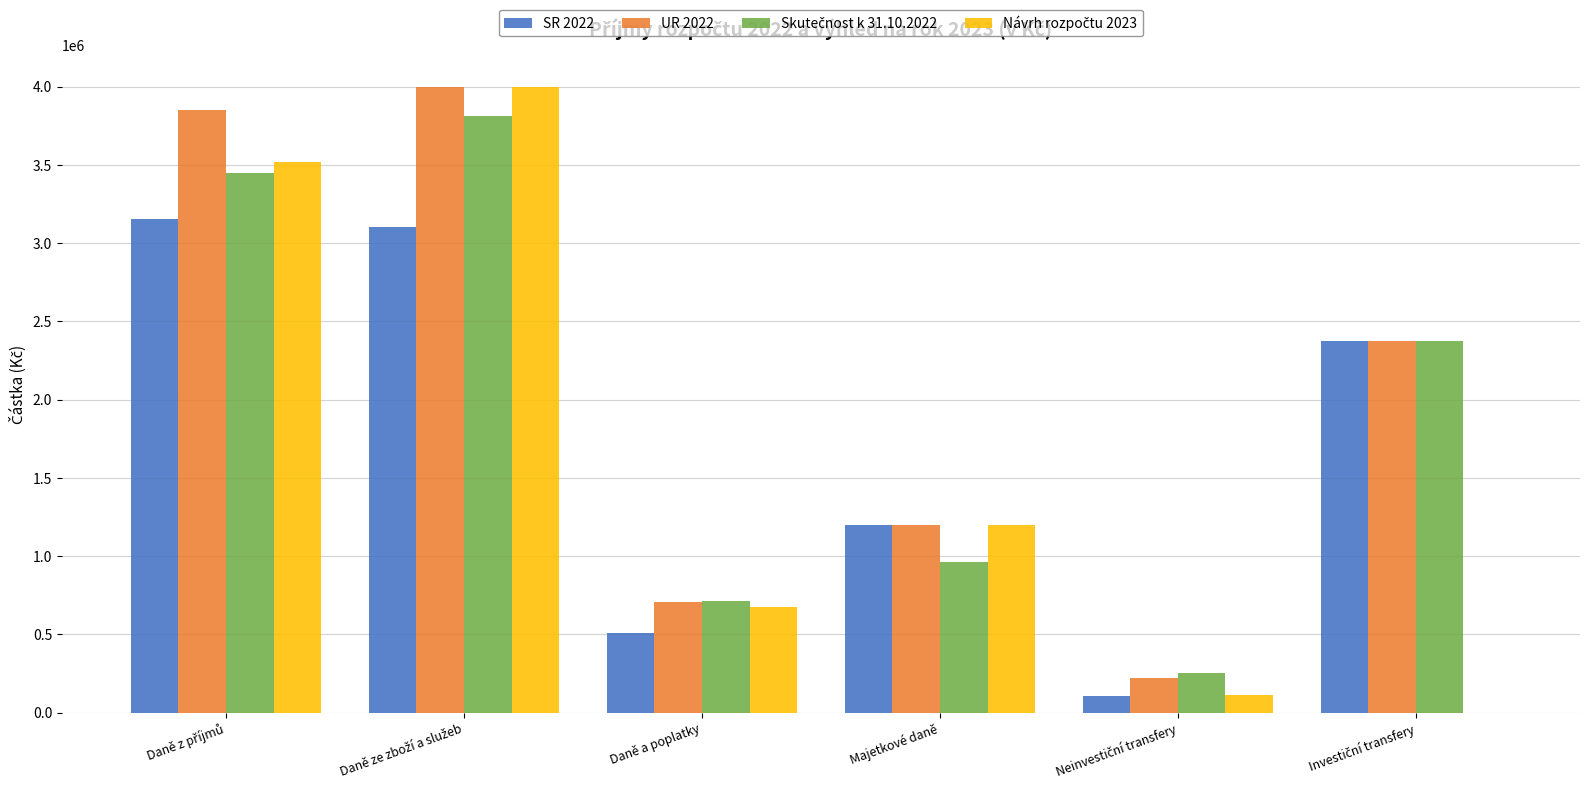

What is the maximum value shown in the chart?

4000000.0